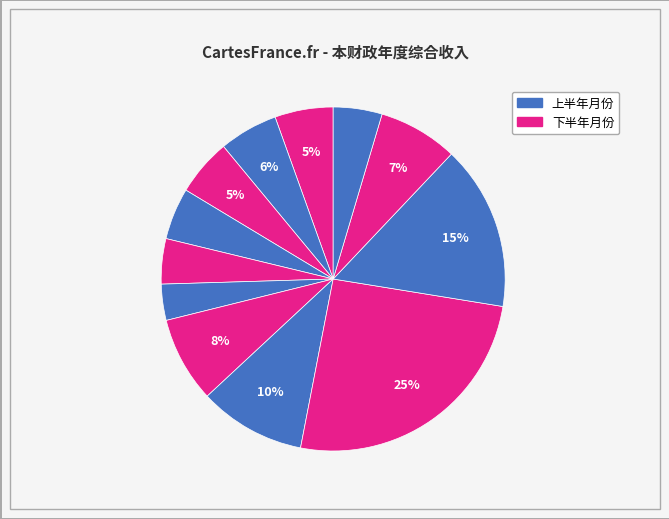

Count the number of slices in the pie.

12